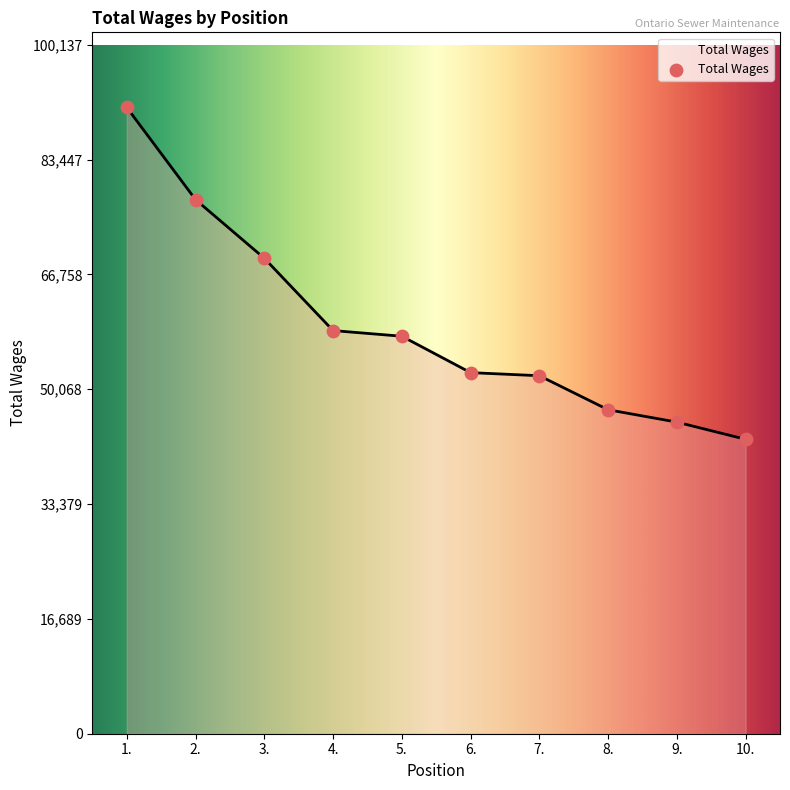

Approximately how many times larger is the value at 10. compared to 6.?

0.8